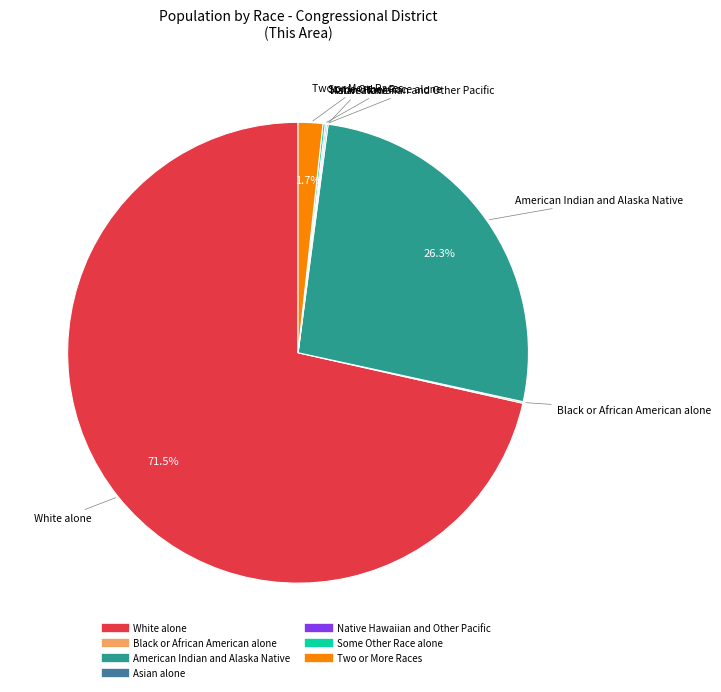

To the nearest percent, what is the average slice percentage?

14%